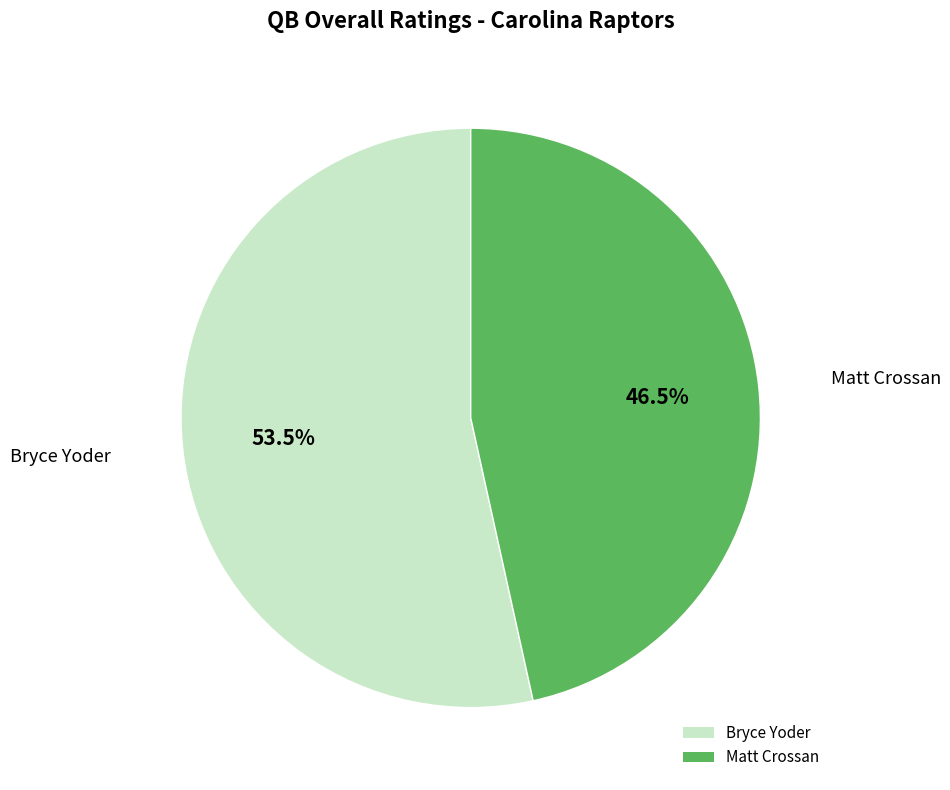

What is the ratio of the value at Matt Crossan to the value at Bryce Yoder?

0.9